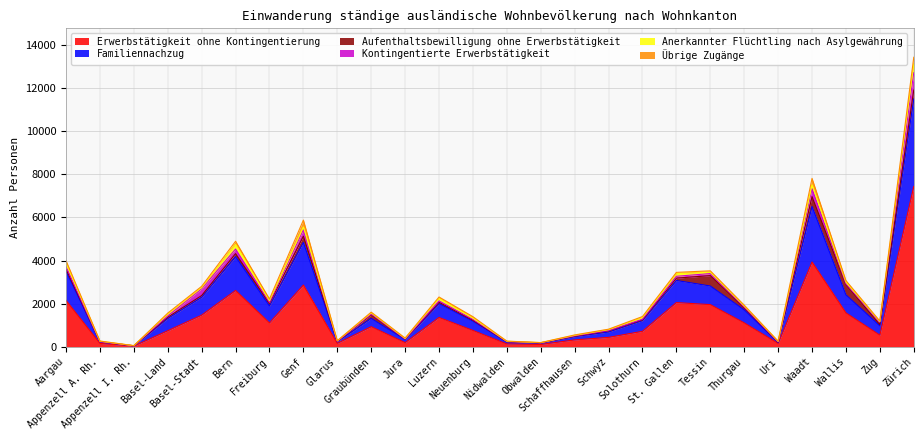

How many lines are shown in the chart?

6